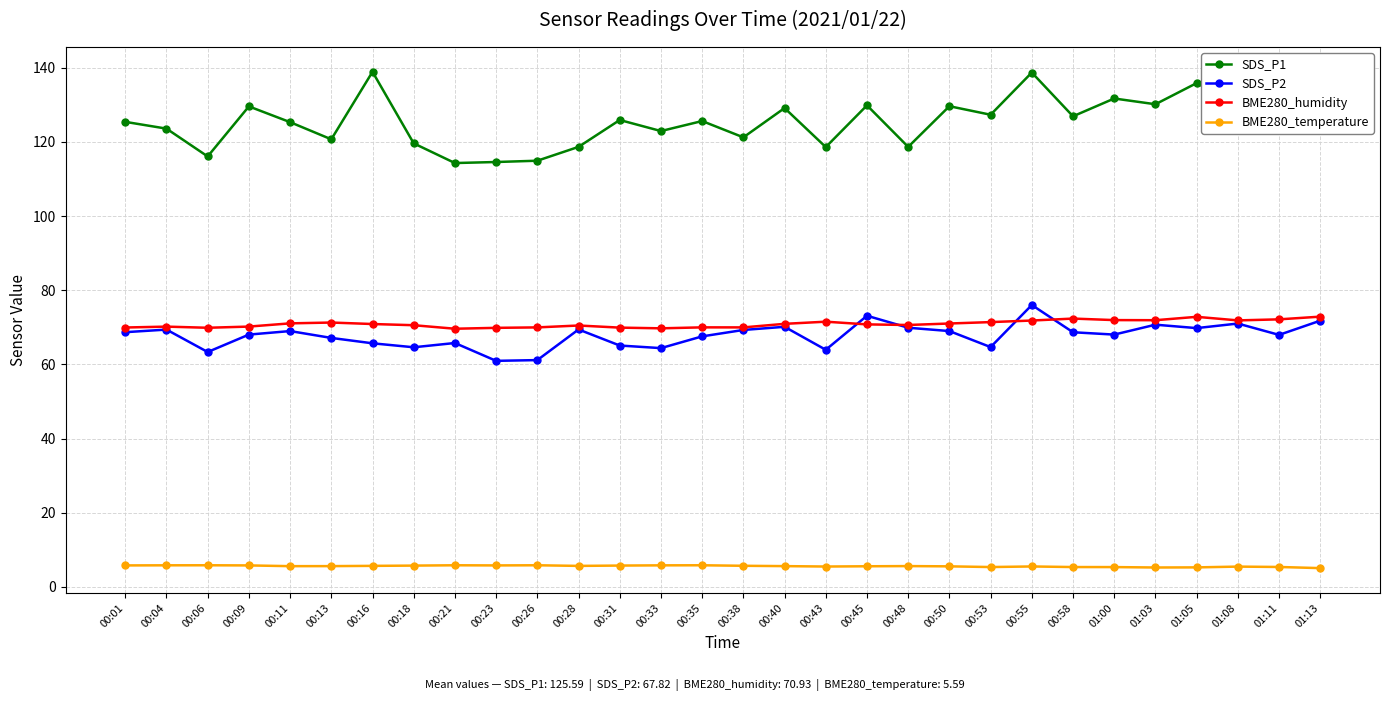

What is the difference between the SDS_P2 values at 00:18 and 00:04?

4.8